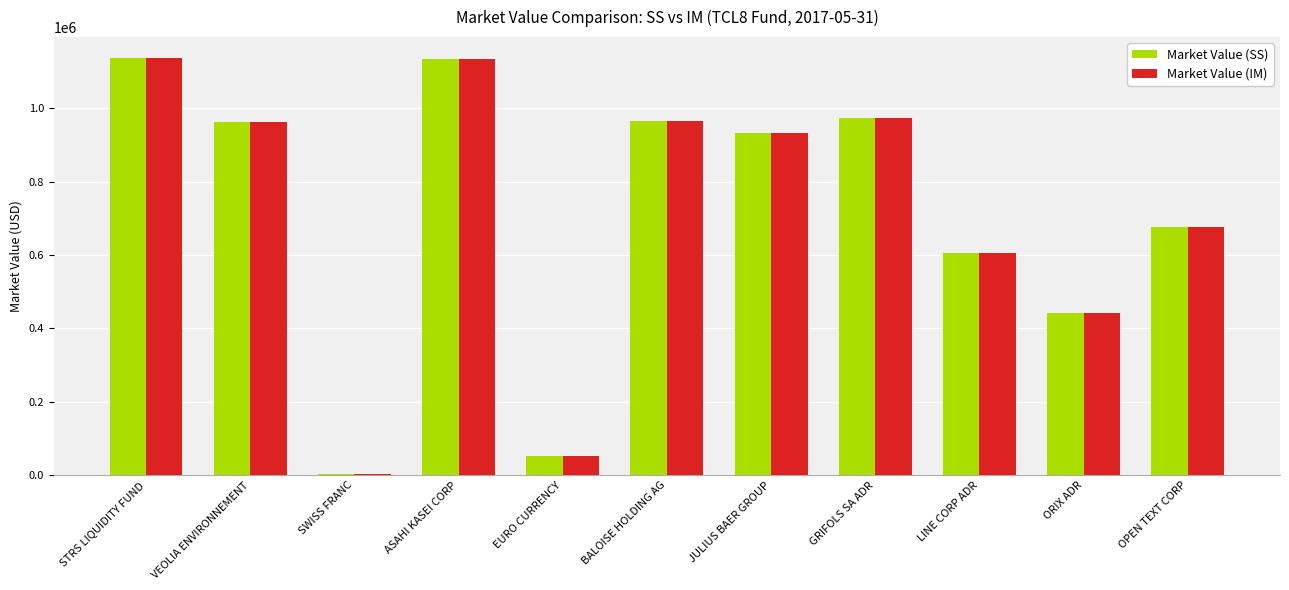

What are all the series names shown in the legend?

Market Value (SS), Market Value (IM)